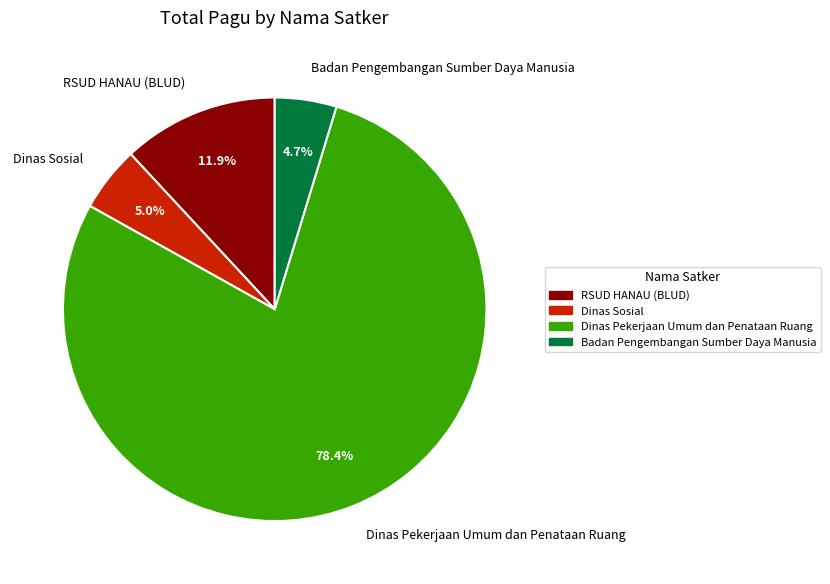

Combined, do Dinas Sosial and Badan Pengembangan Sumber Daya Manusia account for over 50%?

No